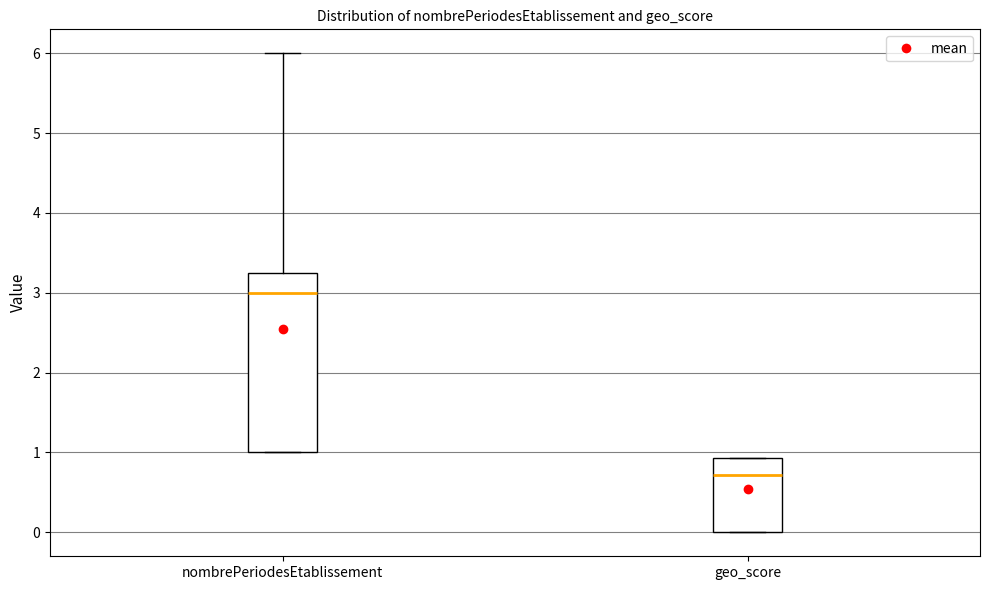

Reading left to right, read every box against the y-axis: the position of its median line, the range the box covers, and the ends of its whiskers. The values are not printed on the chart, so give them approximately, as read against the axis.

nombrePeriodesEtablissement: median 3.0, box 1.0 to 3.3, whiskers 1.0 to 6.0
geo_score: median 0.7, box 0.0 to 0.9, whiskers 0.0 to 0.9